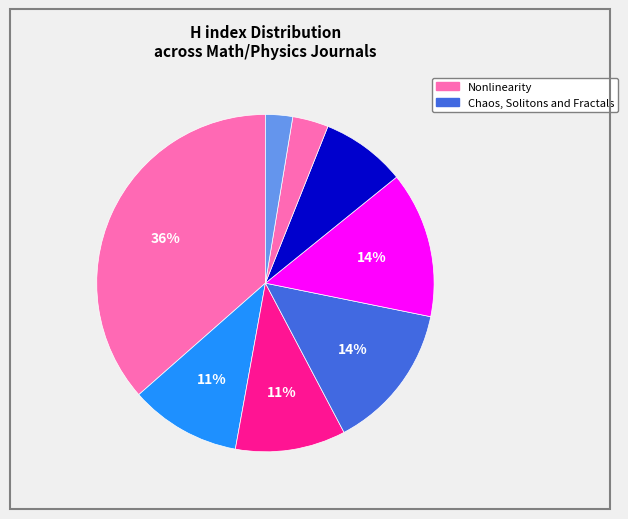

How many segments does this pie chart have?

8